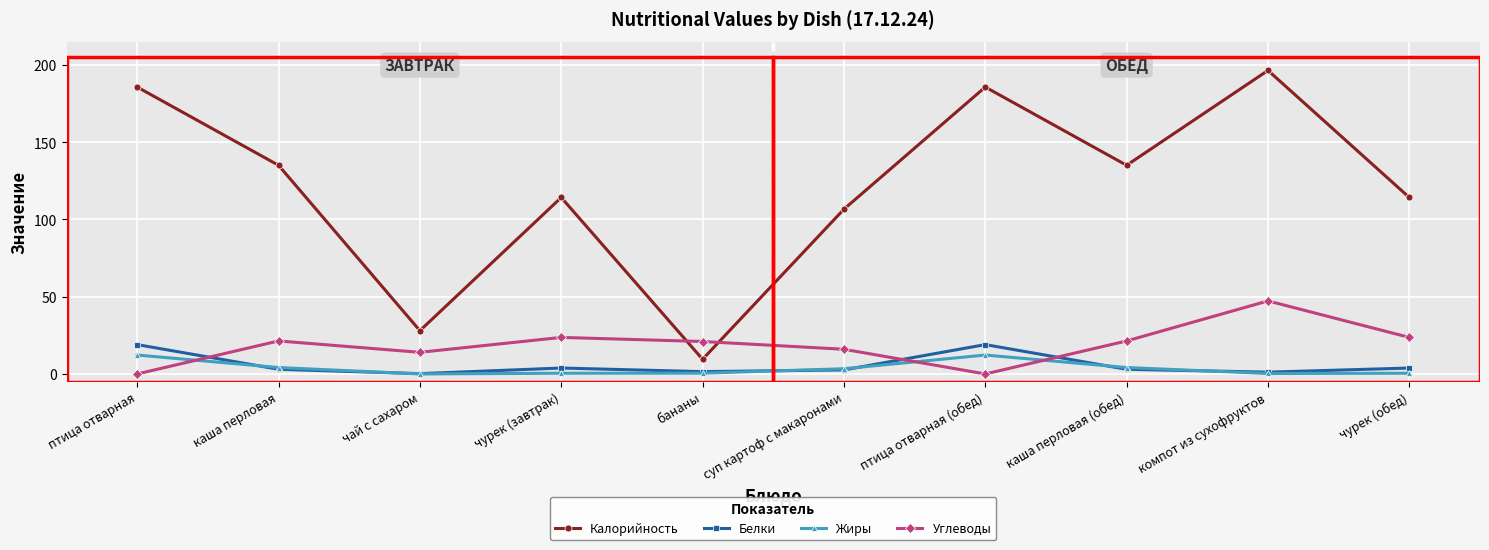

The value of Углеводы at чурек (завтрак) is 8.8. True or false?

False